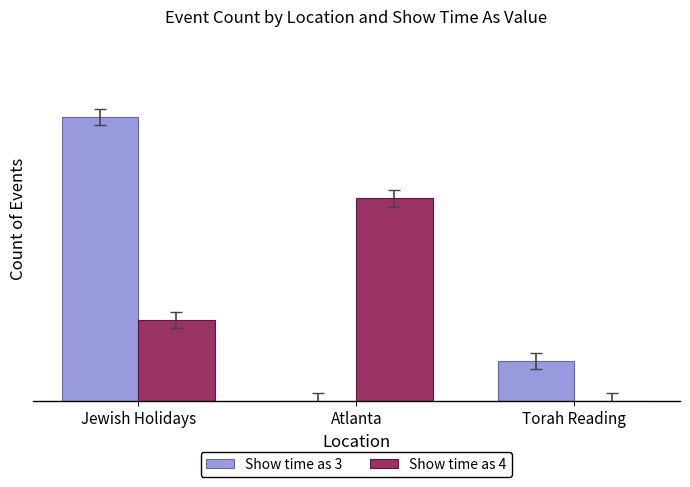

What are all the series names shown in the legend?

Show time as 3, Show time as 4